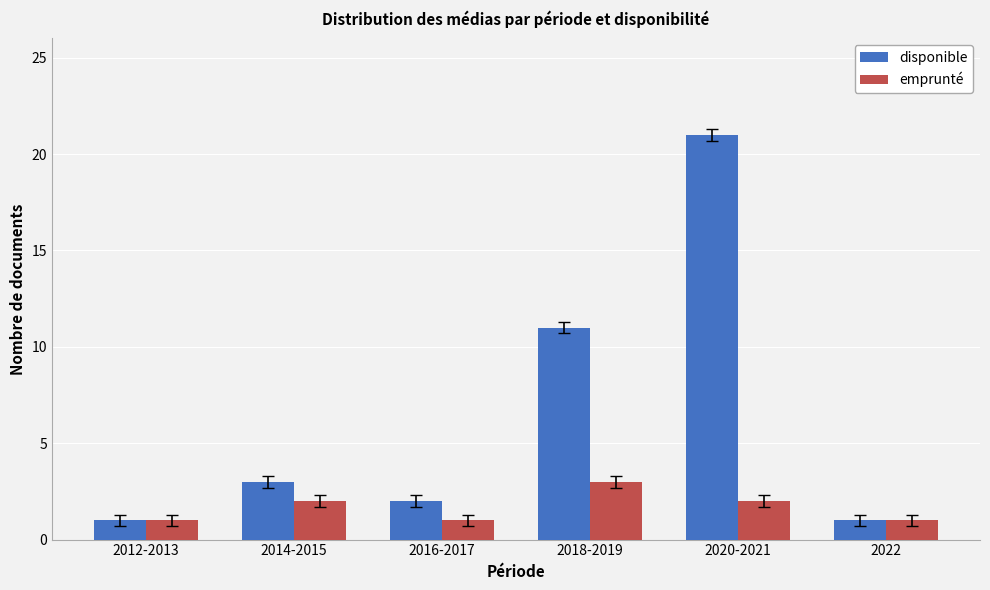

Rank the series by their average value, from highest to lowest.

disponible, emprunté